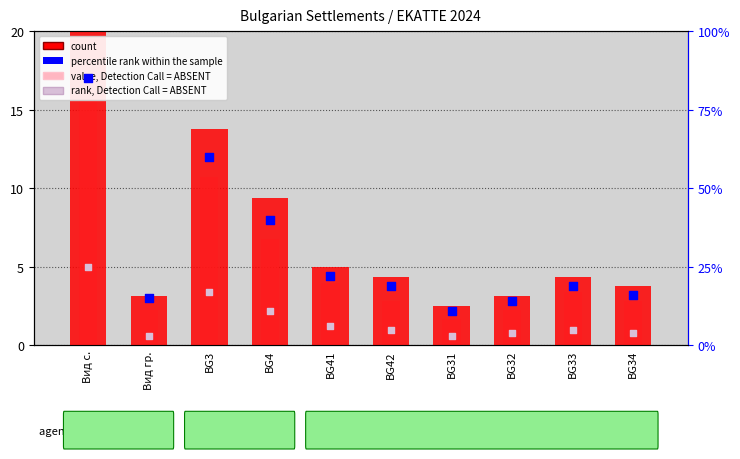

At which category is the sum across all series the highest?

Вид с.